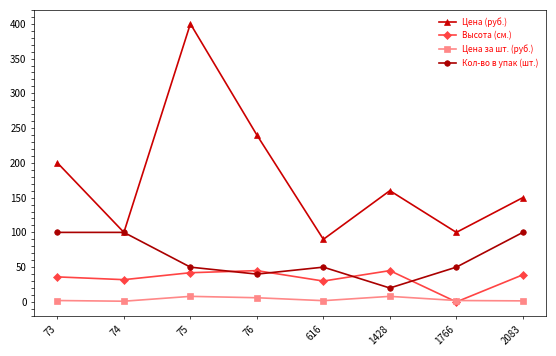

What is the sum of the Цена (руб.) values at 74 and 1766?

200.0